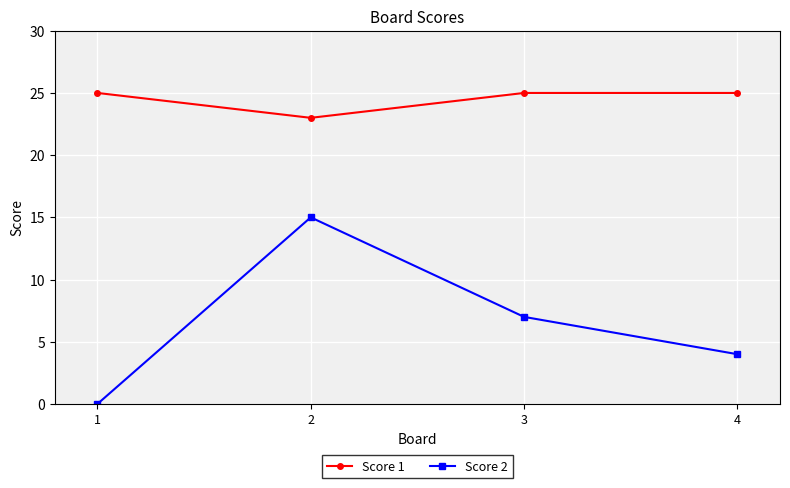

In Score 2, how many points are higher than both neighbors (excluding endpoints)?

1